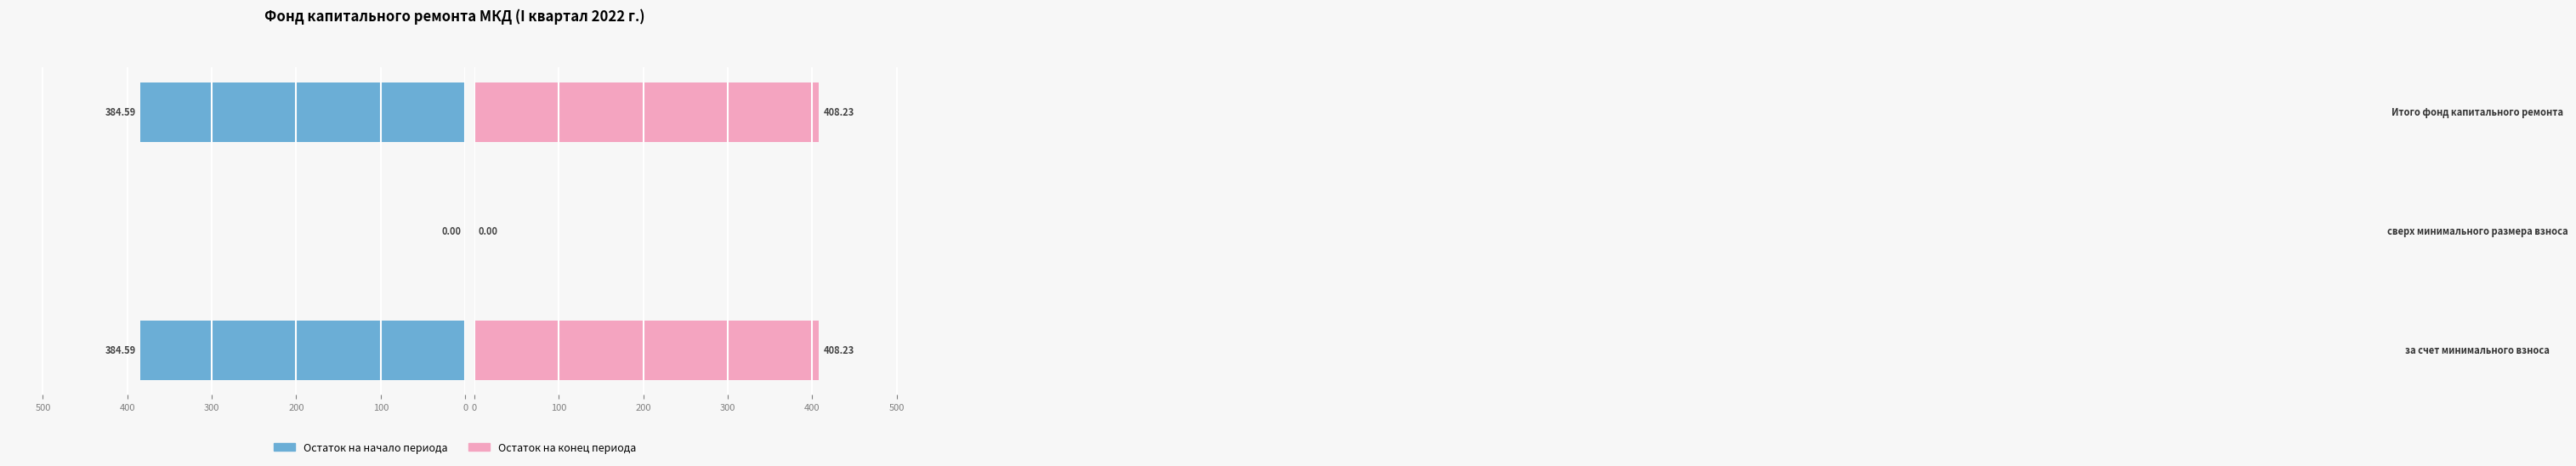

How many data points in Остаток на начало периода are above 384?

2